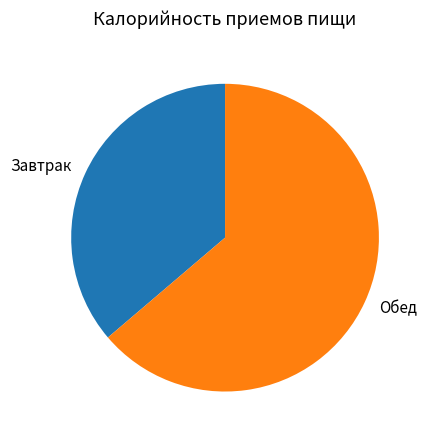

What is the smallest slice in the pie chart?

Завтрак